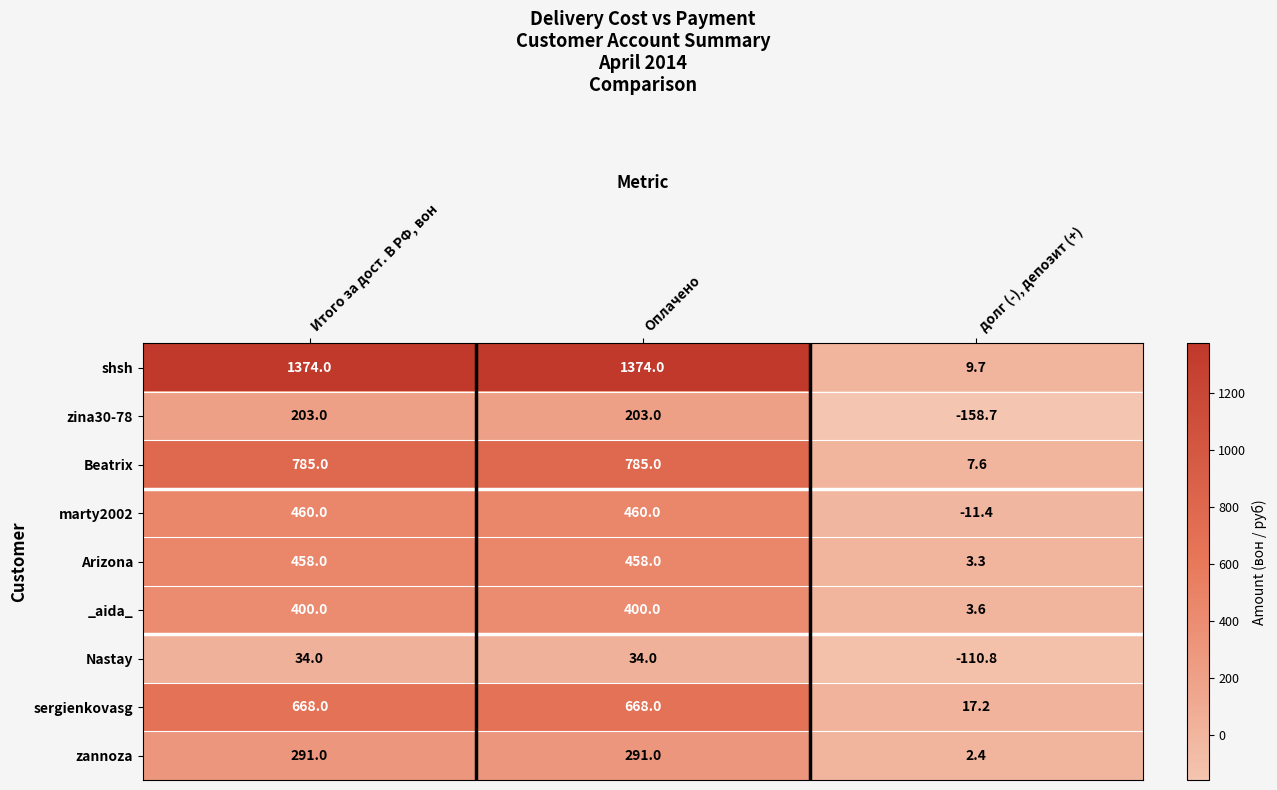

How many categories are shown in the chart?

3